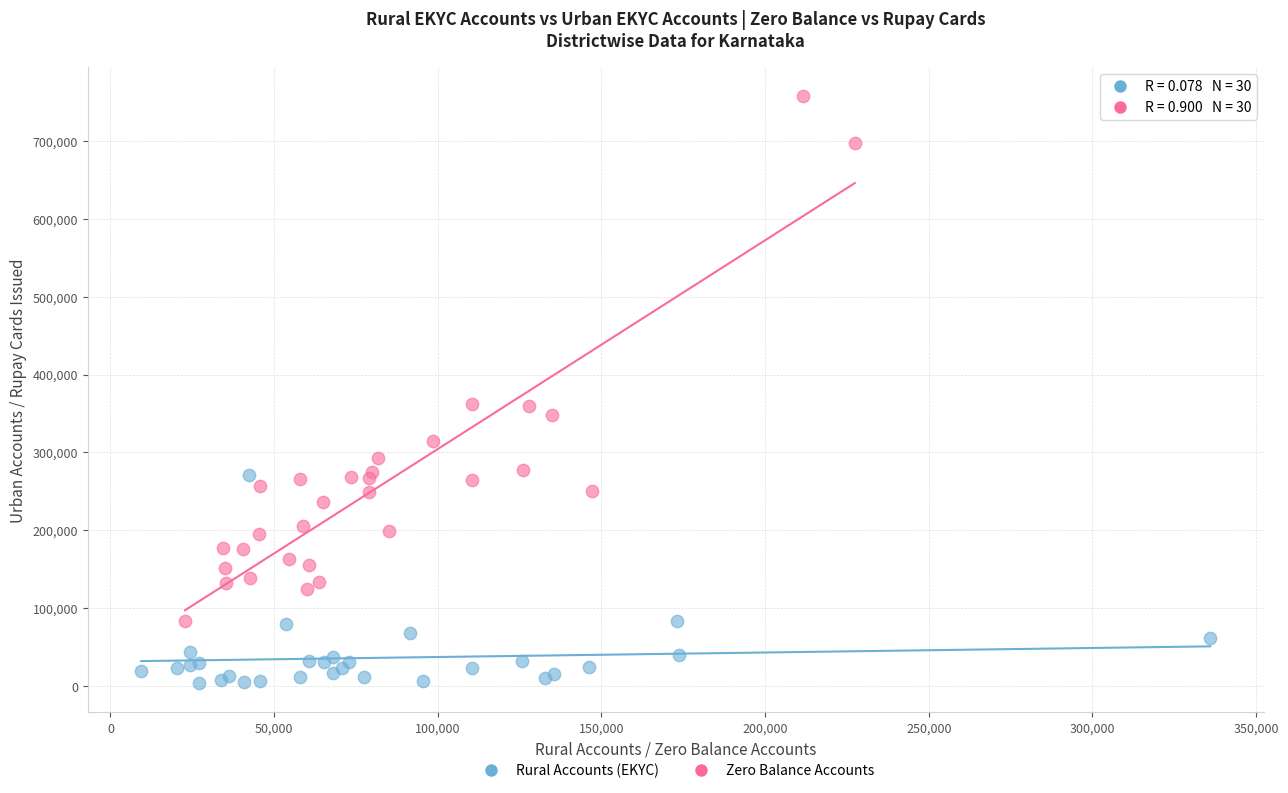

Which series reaches the minimum Y coordinate?

Rural Accounts (EKYC)